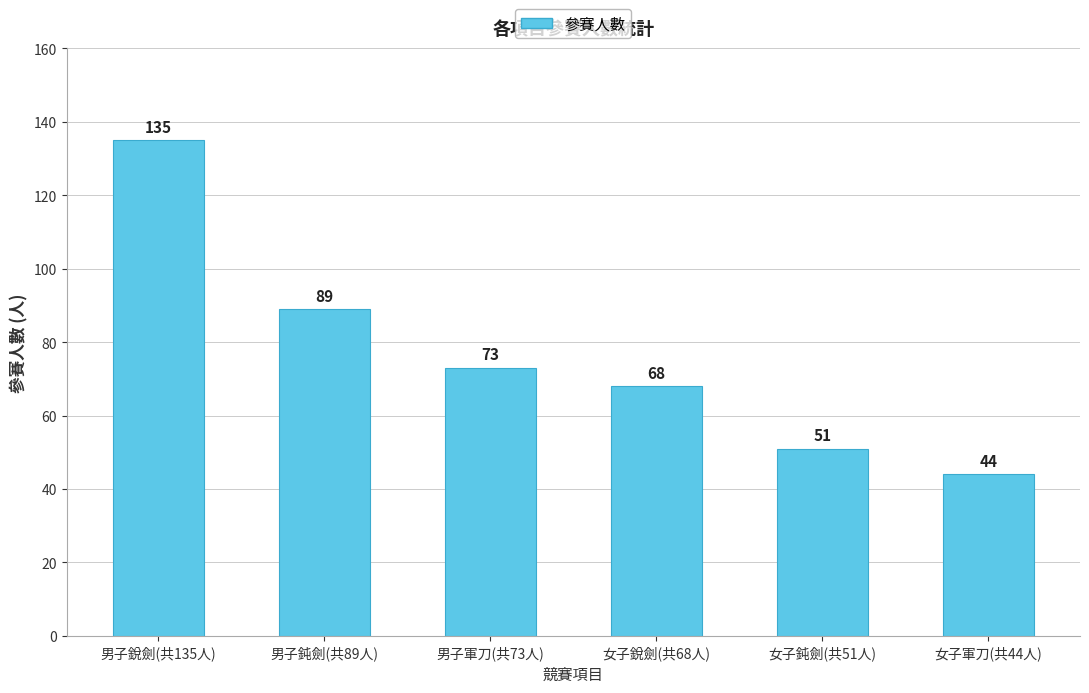

At which label does the data first exceed 73?

男子銳劍(共135人)